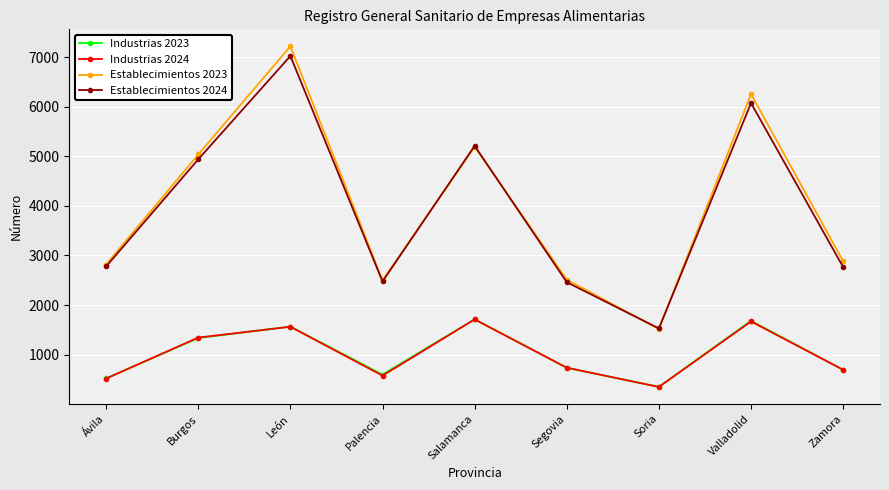

Where is Industrias 2023 nearest to the value 1032?

Segovia